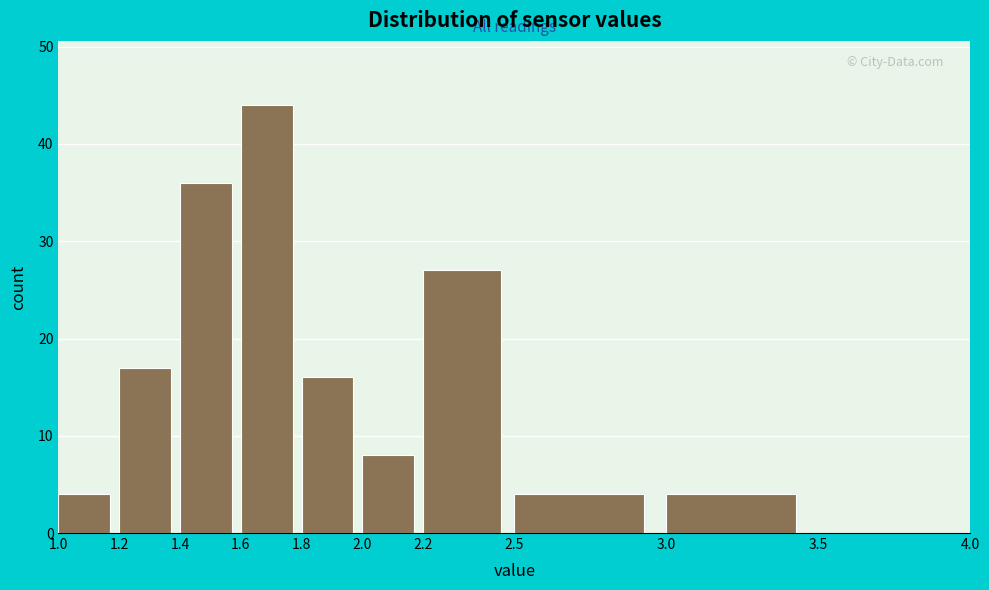

Reading left to right, transcribe this chart: for each bar, give the range it covers on the x-axis and its height. The values are not printed on the chart, so give them approximately, as read against the axis.

1.0 to 1.2: 4
1.2 to 1.4: 17
1.4 to 1.6: 36
1.6 to 1.8: 44
1.8 to 2.0: 16
2.0 to 2.2: 8
2.2 to 2.5: 27
2.5 to 3.0: 4
3.0 to 3.5: 4
3.5 to 4.0: 0